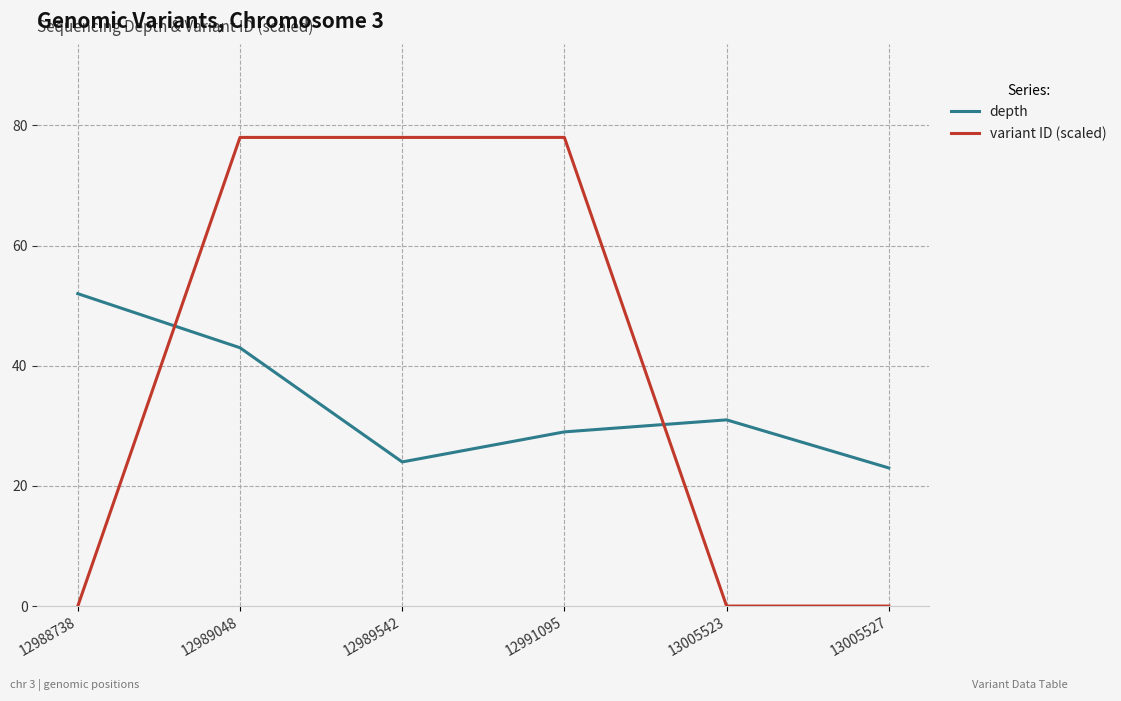

At which category is the sum across all series the highest?

12989048